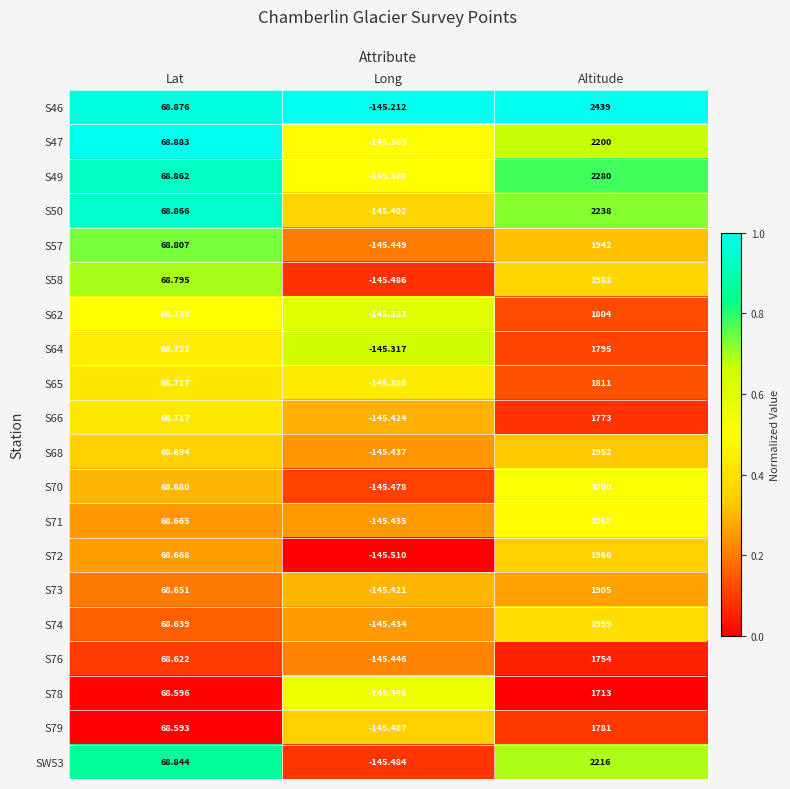

At which label does S65 reach its peak?

Altitude